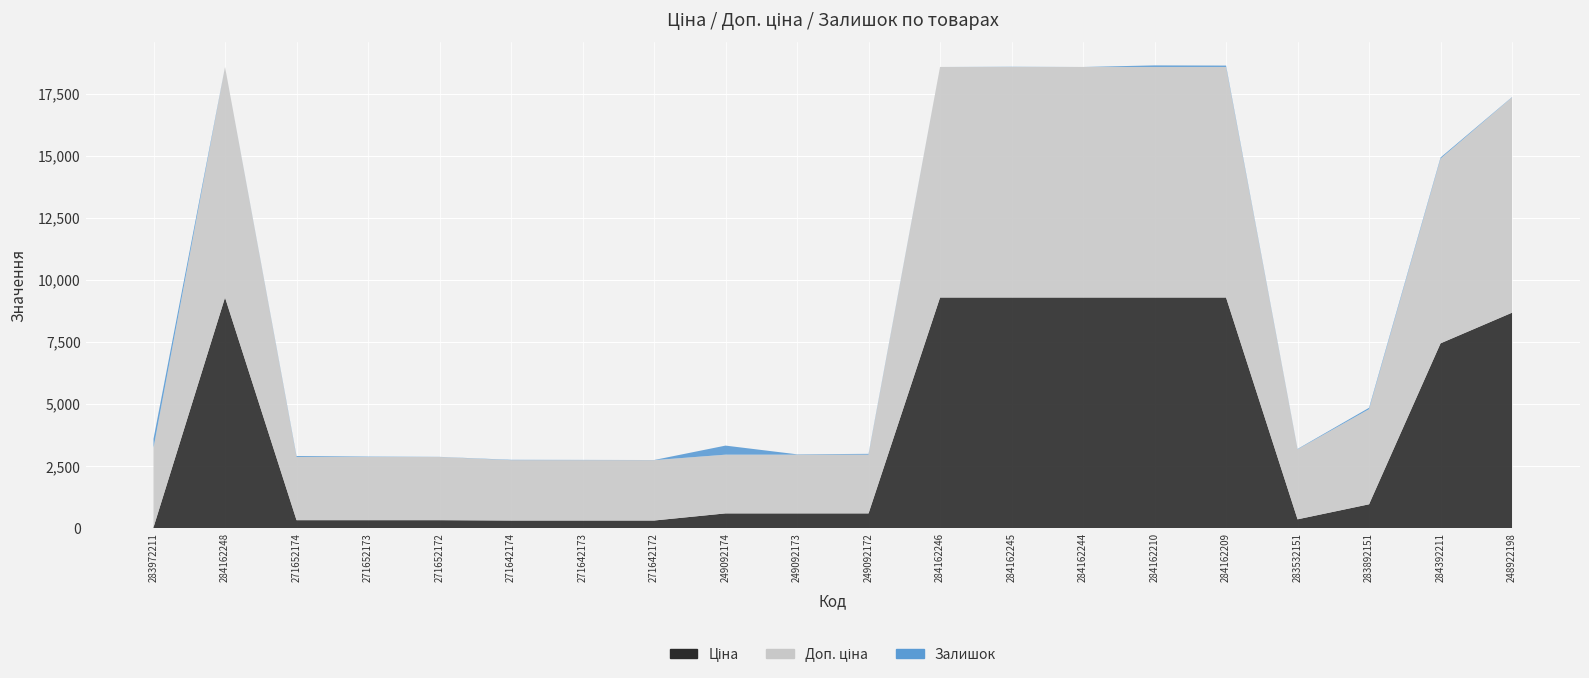

Reading left to right, what are all the values shown in this chart?

Ціна: 32.0	9290.5	318.3	318.3	318.3	304.1	304.1	304.1	591.6	591.6	591.6	9290.5	9290.5	9290.5	9290.5	9290.5	352.6	958.4	7444.6	8679.5
Доп. ціна: 3205.0	9290.5	2546.4	2546.4	2546.4	2432.8	2432.8	2432.8	2366.5	2366.5	2366.5	9290.5	9290.5	9290.5	9290.5	9290.5	2821.2	3833.8	7444.6	8679.5
Залишок: 360.0	0.0	38.0	15.0	5.0	14.0	10.0	5.0	365.0	14.0	33.0	0.0	8.0	0.0	62.0	55.0	15.0	55.0	44.0	11.0